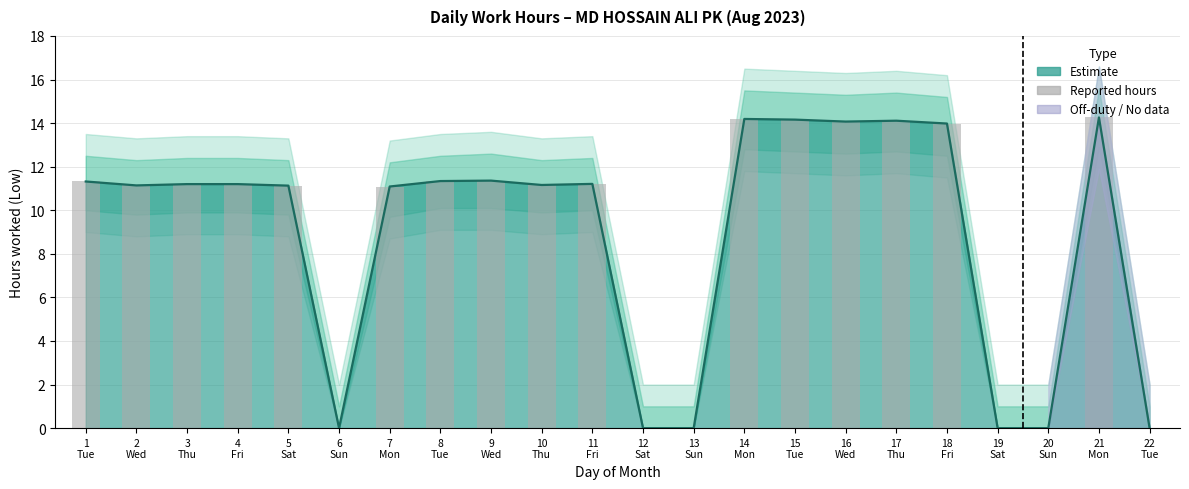

What is the average value?

9.0